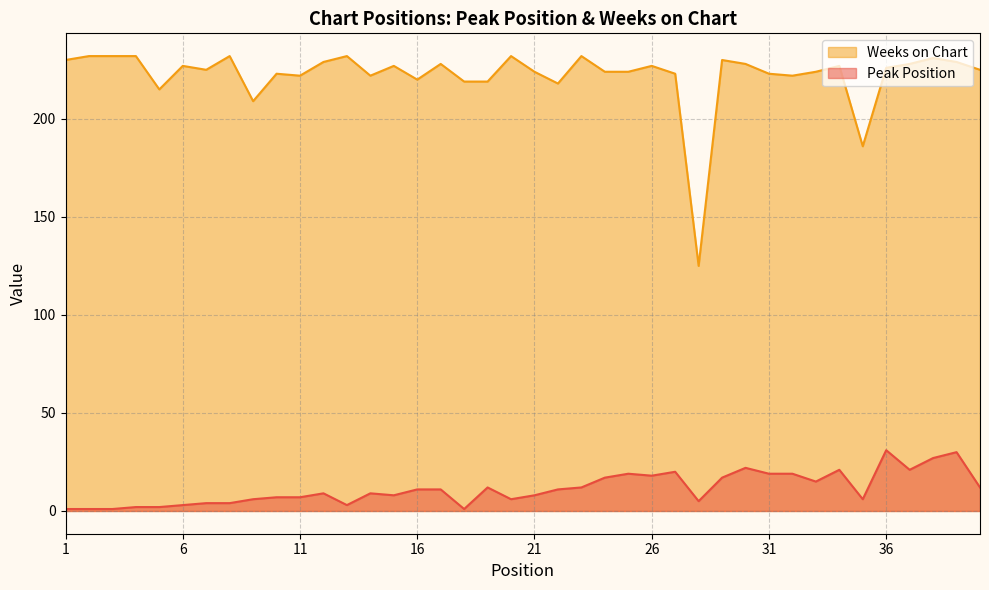

How many values in the Weeks on Chart series are below 226?

20